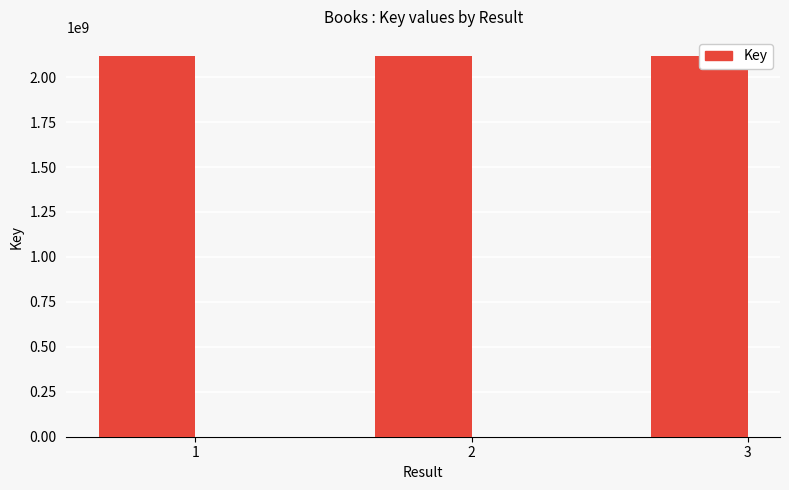

What is the value of the 2nd bar from the left?

2117901035